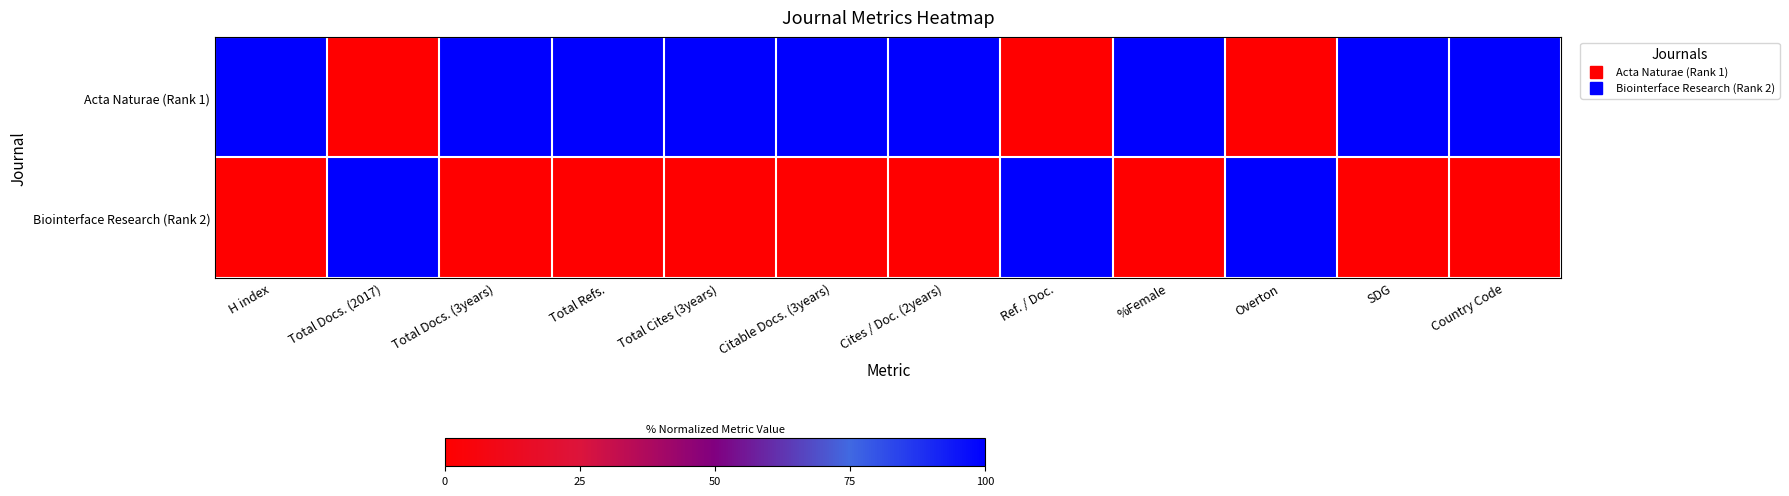

How many series are shown in this chart?

2